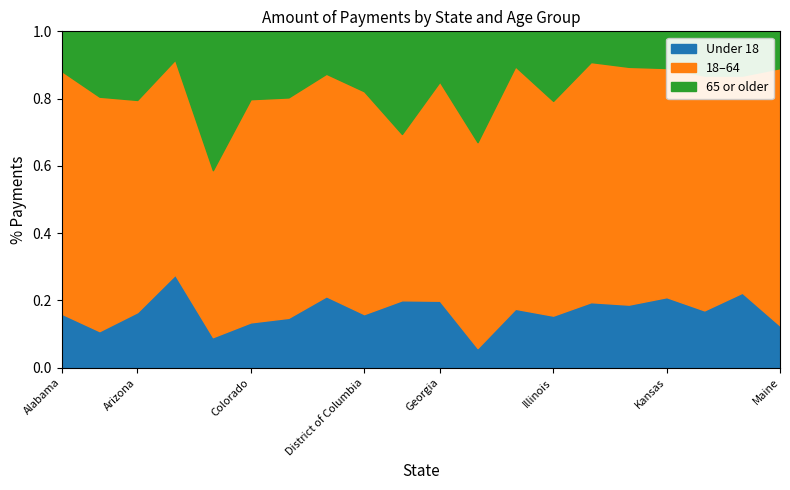

True or false: Under 18 and 18-64 intersect in this chart.

False